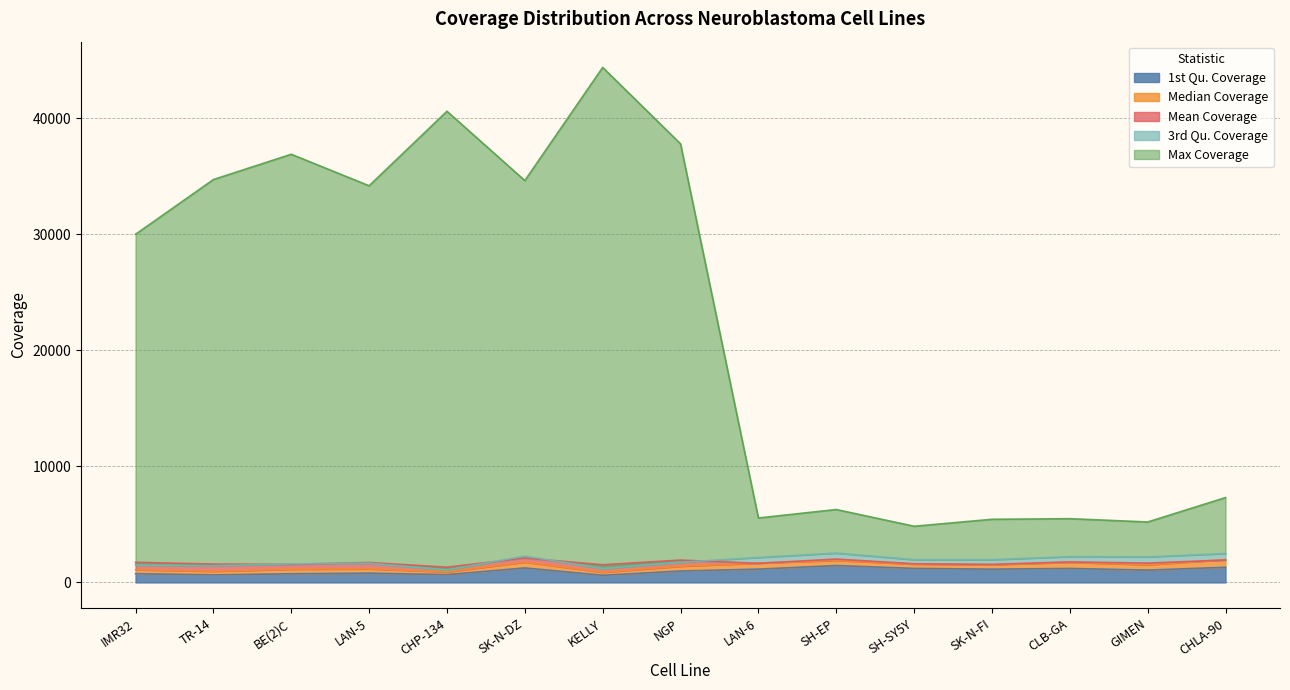

What is the value of the Max Coverage point at the 9th from the left?

5552